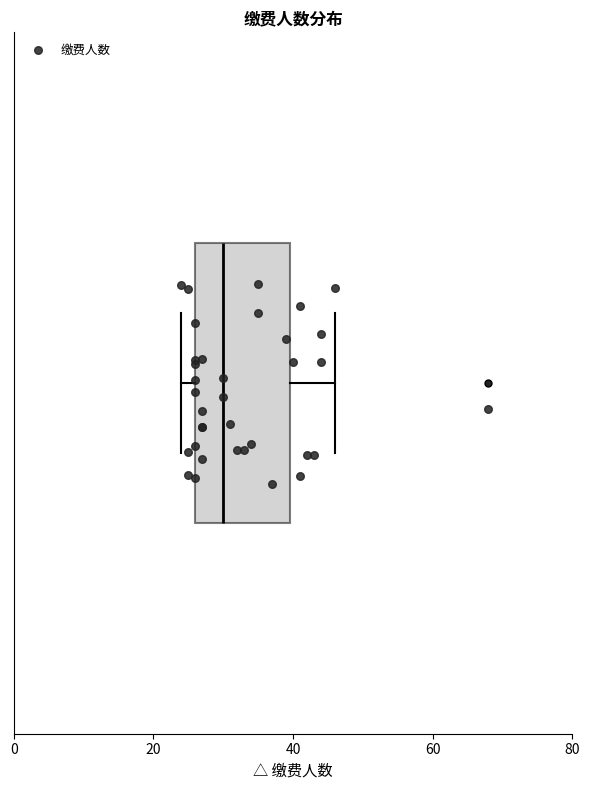

Where does the right whisker of the box end on the x-axis? The values are not printed on the chart, so give them approximately, as read against the axis.

46